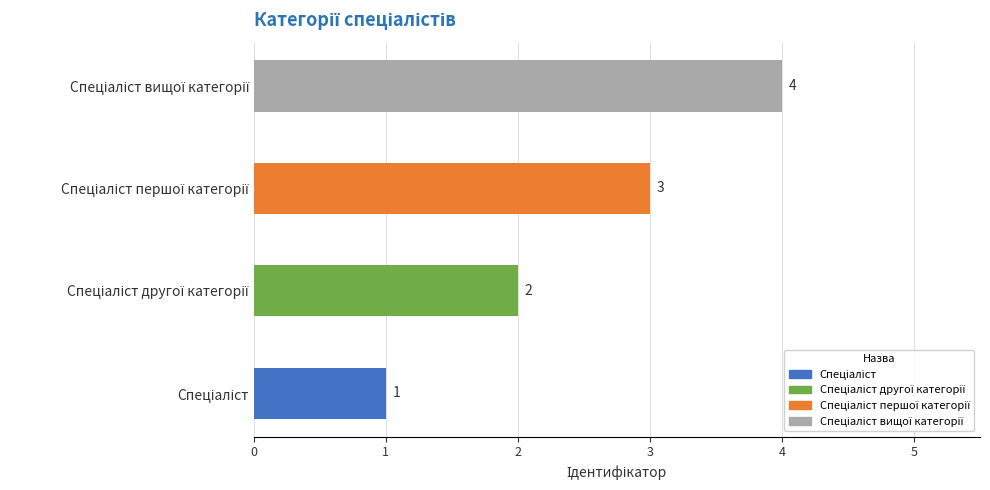

What is the greatest value displayed?

4